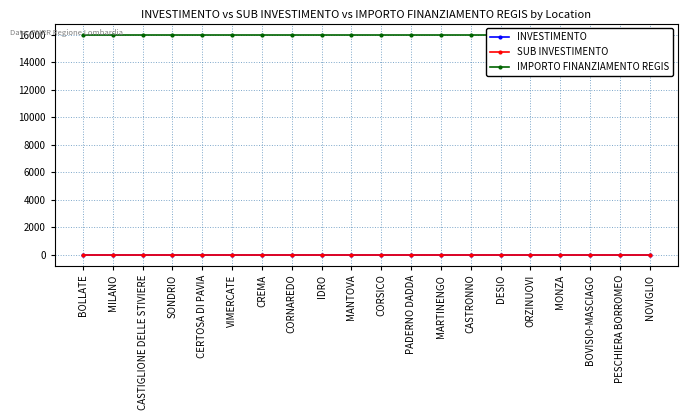

Which label corresponds to the largest value in the chart?

BOLLATE